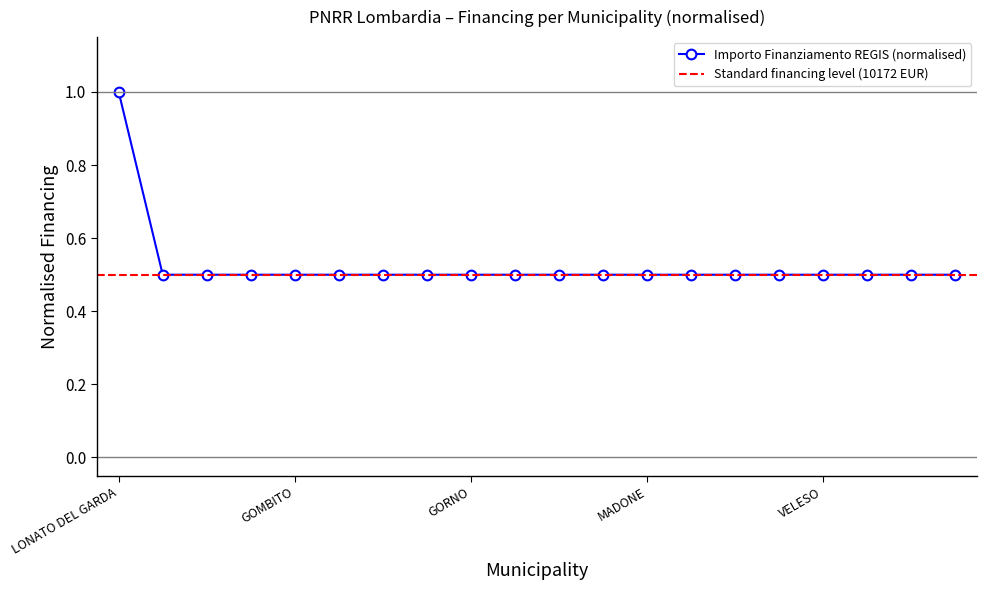

List the labels in order of value, largest first.

LONATO DEL GARDA, GEROLA ALTA, GARBAGNATE MONASTERO, GROPELLO CAIROLI, GOMBITO, GORNATE-OLONA, GAZZANIGA, FIESCO, GORNO, INTROBIO, CAPRALBA, BULGAROGRASSO, MADONE, CALVENZANO, COLLE BRIANZA, MEZZANINO, VELESO, FONTENO, CESANA BRIANZA, SUISIO